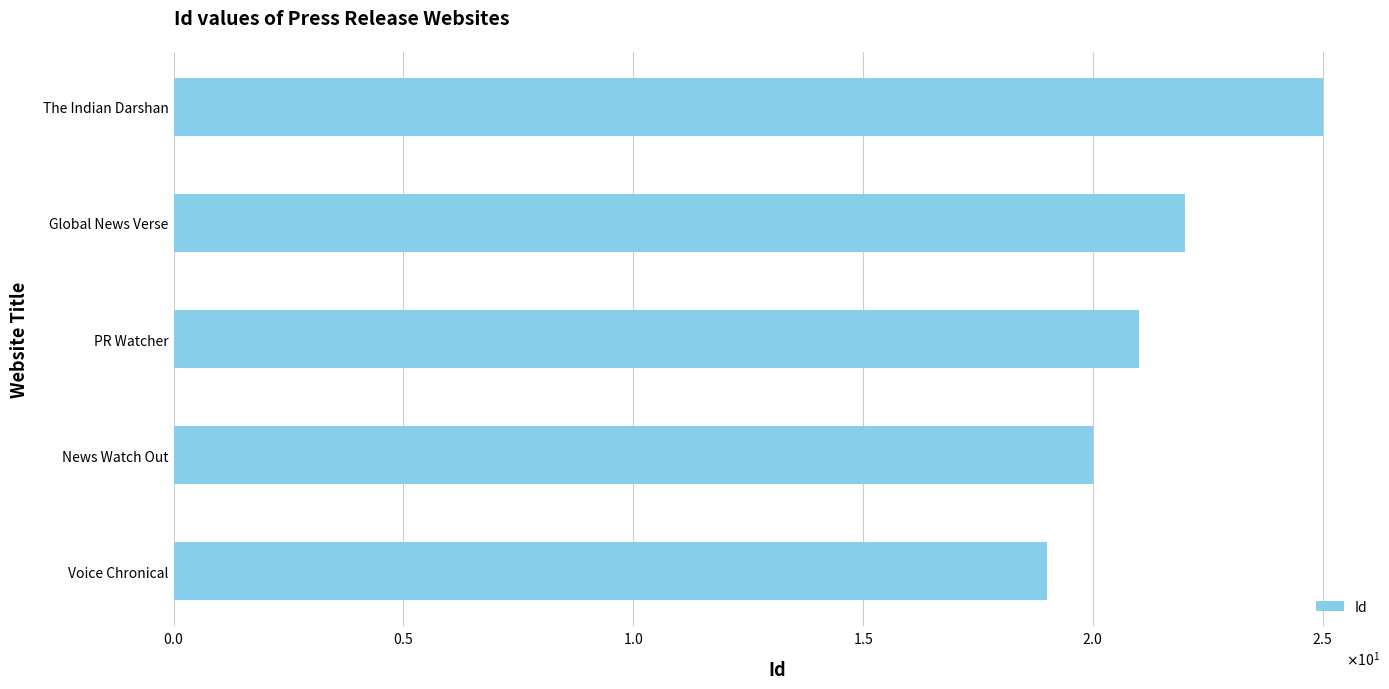

List the labels in order of value, largest first.

The Indian Darshan, Global News Verse, PR Watcher, News Watch Out, Voice Chronical